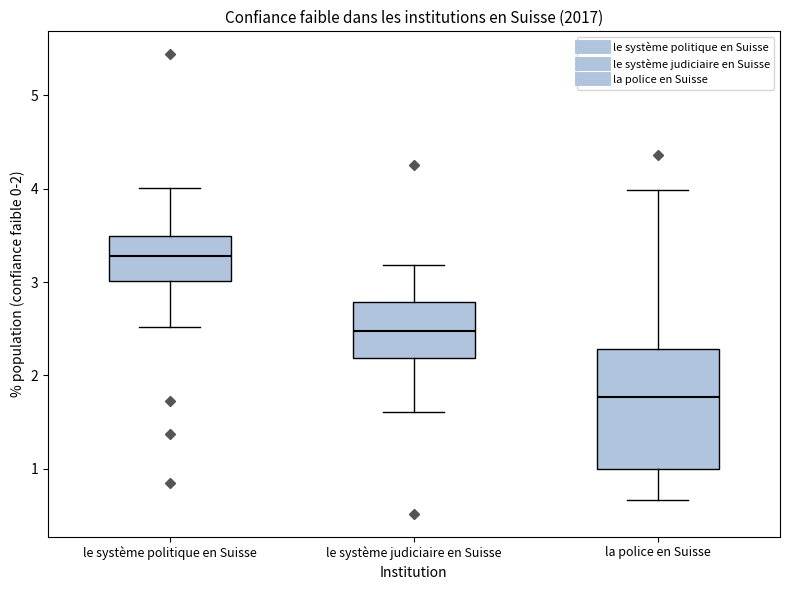

Where does the upper whisker of the box for le système judiciaire en Suisse end on the y-axis? The values are not printed on the chart, so give them approximately, as read against the axis.

3.2